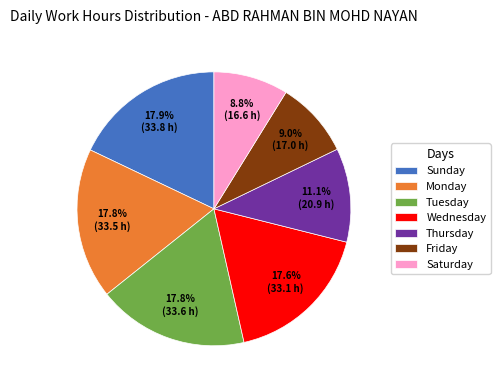

Which has a higher value, Tuesday or Thursday?

Tuesday